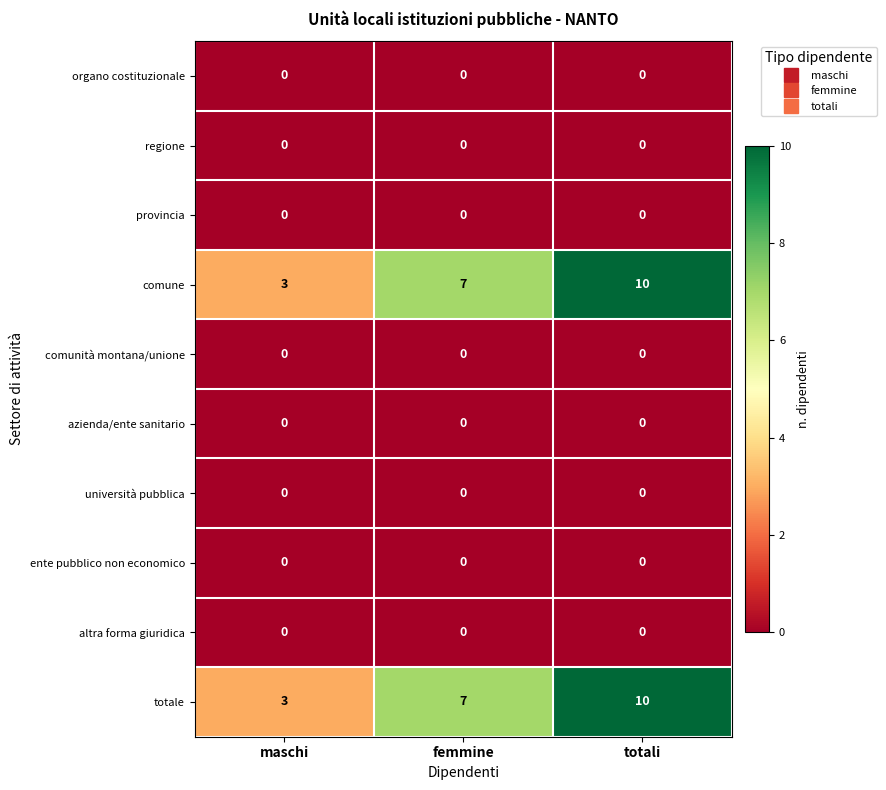

At which category is the sum across all series the highest?

totali